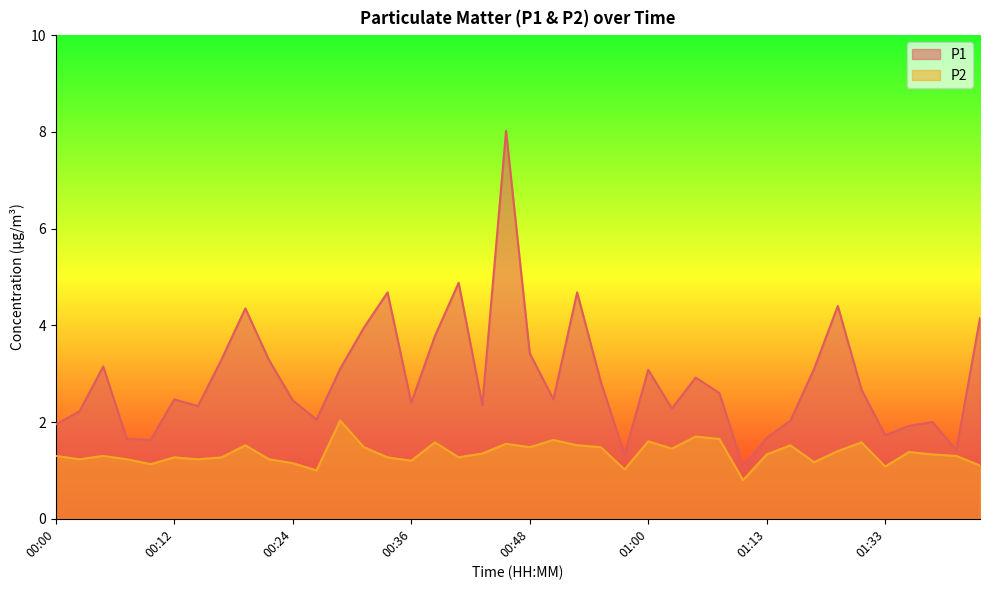

Which series has the largest total across all categories?

P1